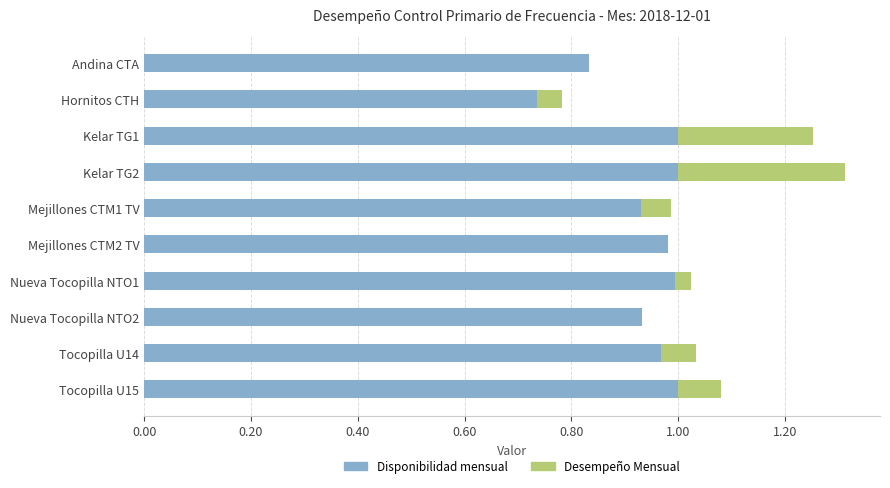

What is the total value across all series at Kelar TG2?

1.3